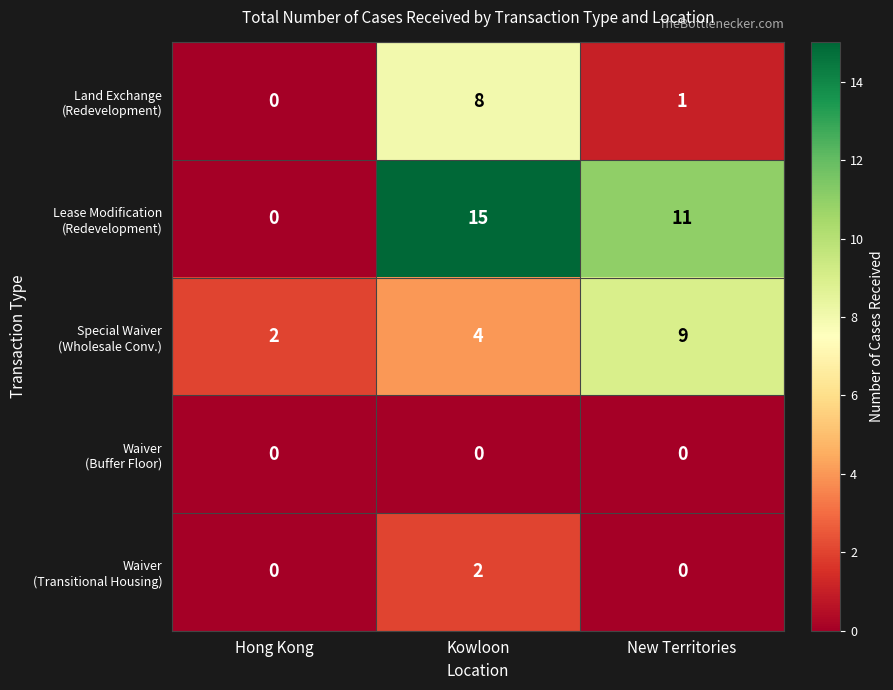

What is the maximum value shown in the chart?

15